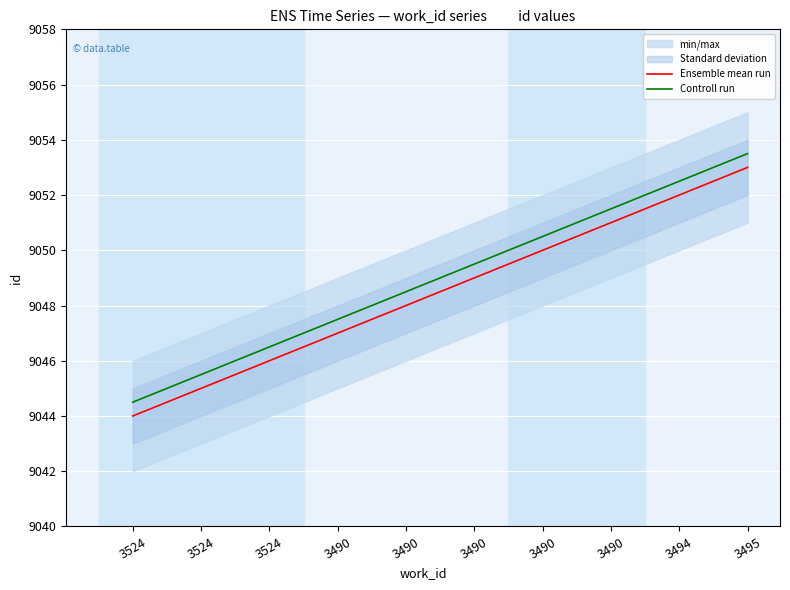

What is the highest value of the Ensemble mean run series?

9053.0